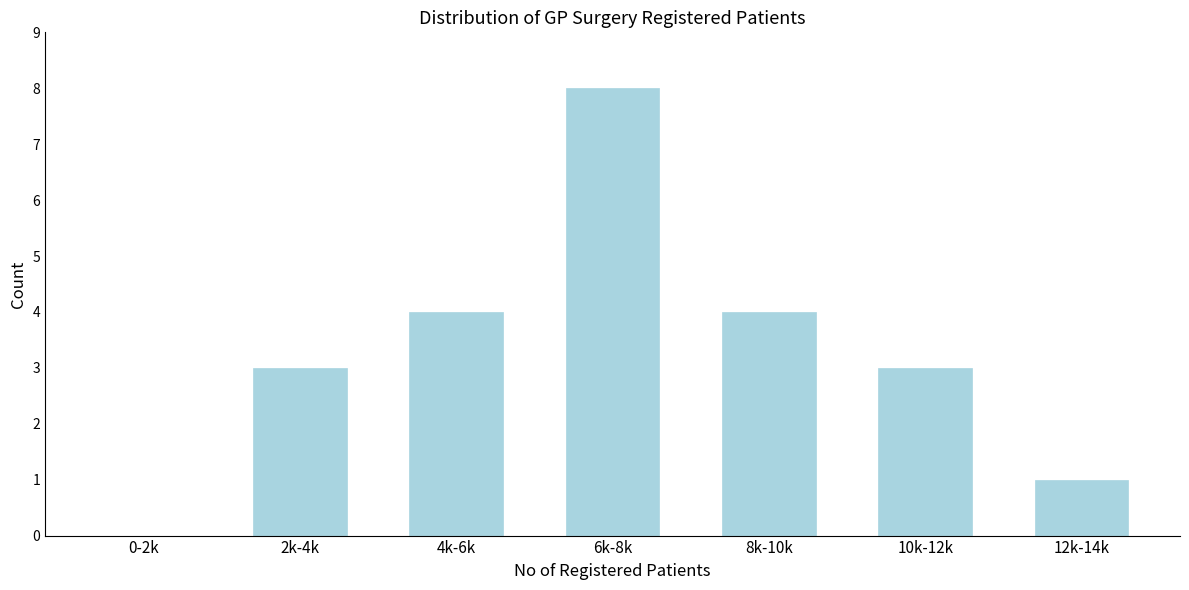

Reading right to left, what are all the values shown in this chart?

12k-14k=1	10k-12k=3	8k-10k=4	6k-8k=8	4k-6k=4	2k-4k=3	0-2k=0